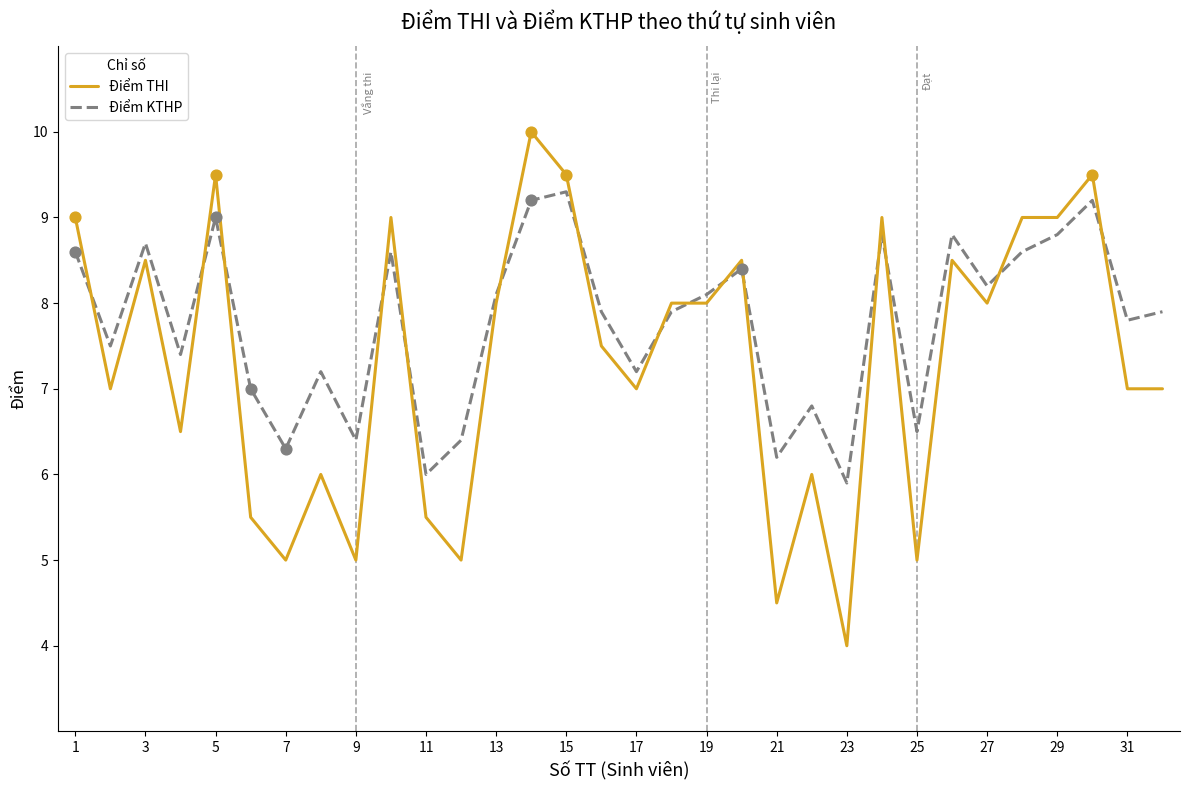

At how many categories does at least one series exceed 5?

32